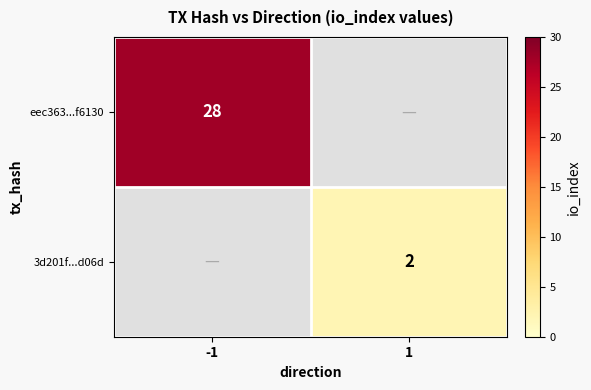

The value of 3d201f...d06d at 1 is 3. True or false?

False